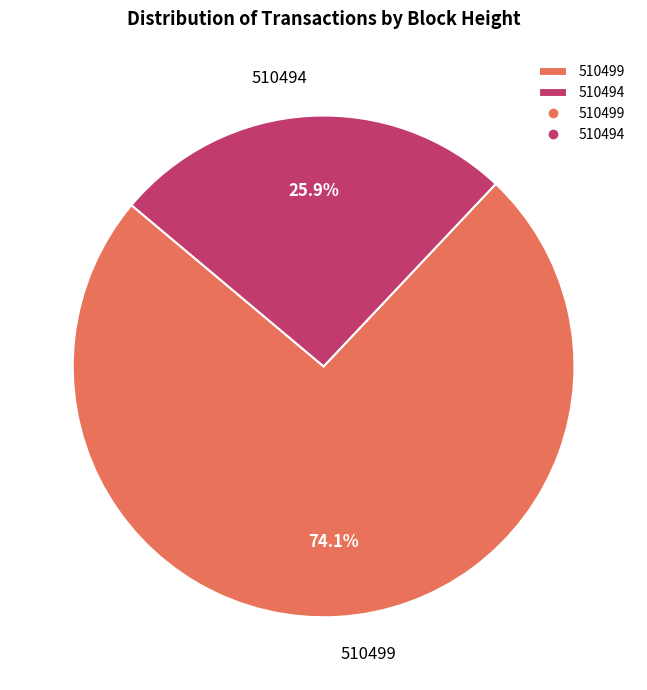

Between 510499 and 510494, which is larger?

510499